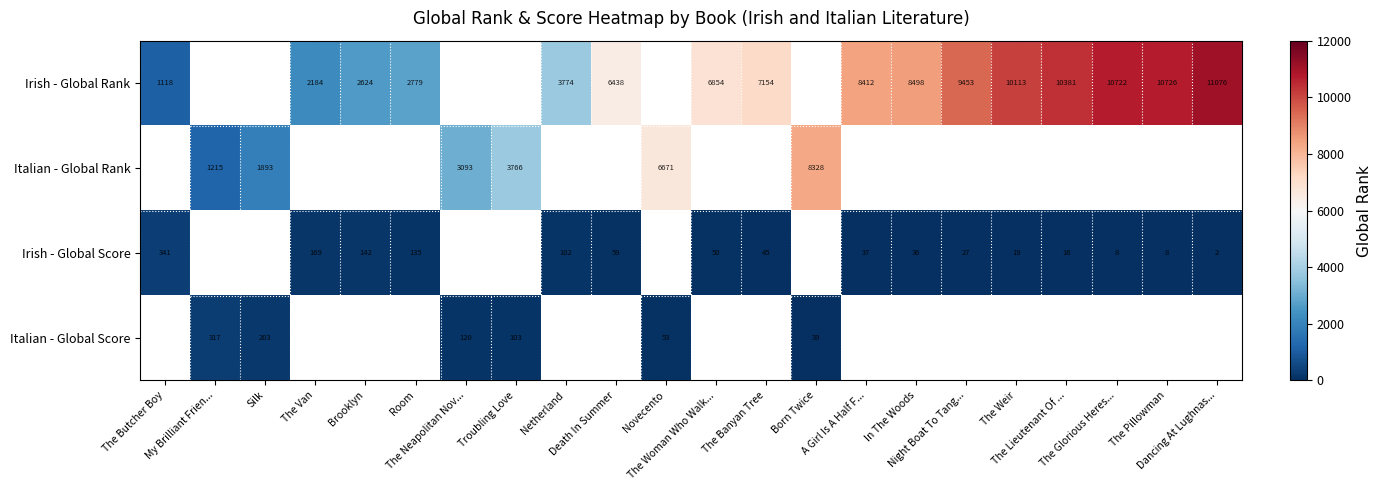

How many series are shown in this chart?

4